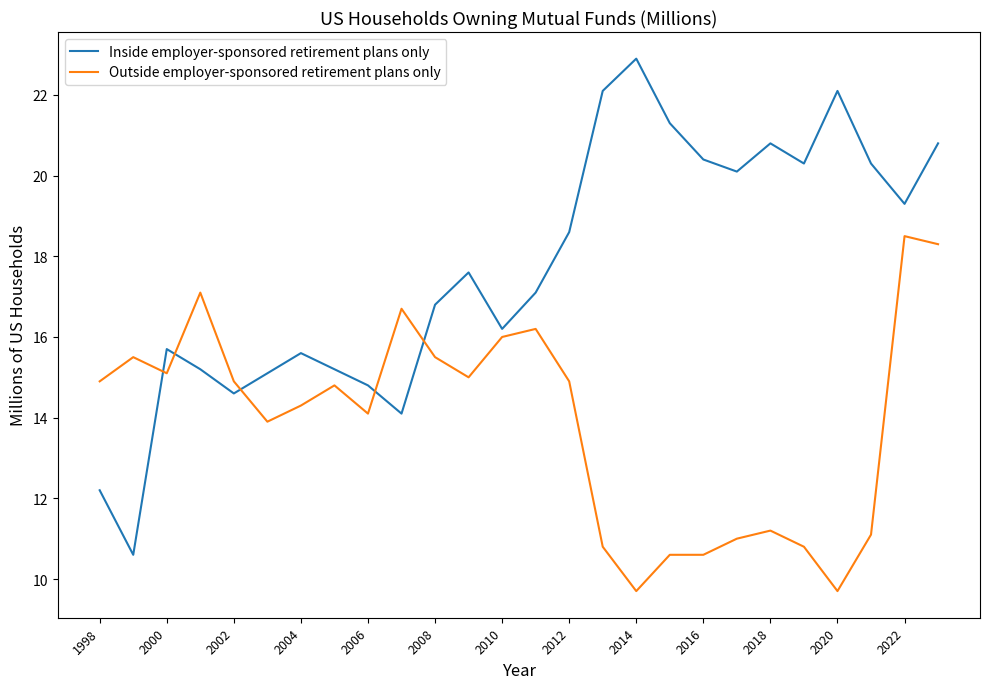

What is the average value of the Outside employer-sponsored retirement plans only series?

13.9